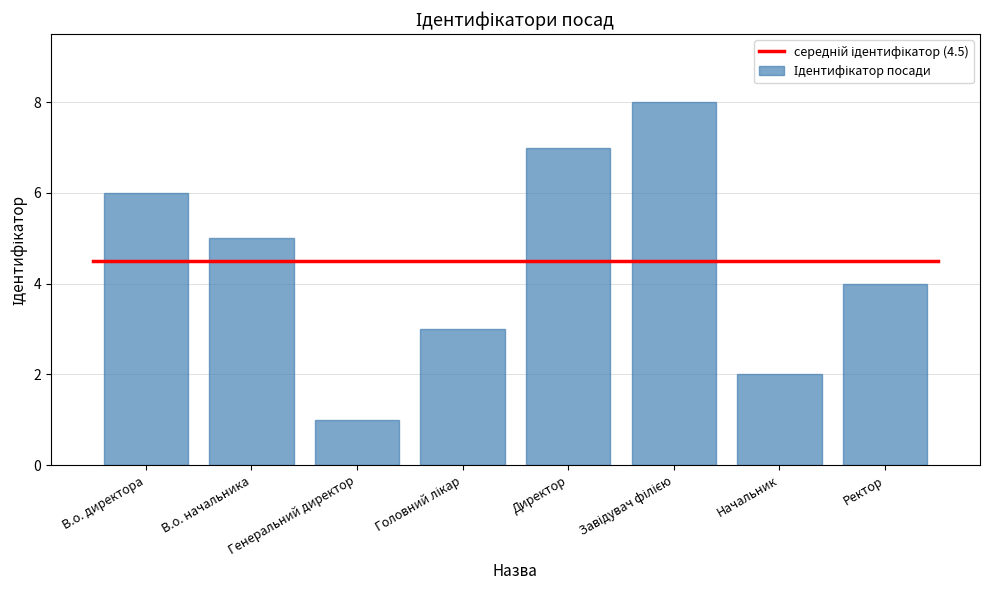

What is the sum of the values at Генеральний директор and Начальник?

3